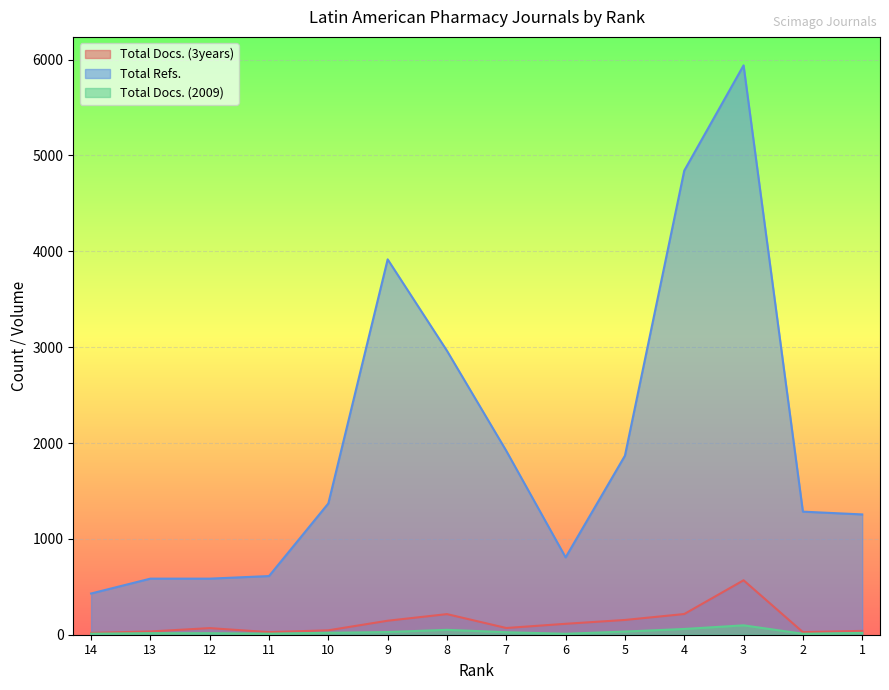

What is the greatest value displayed?

5940